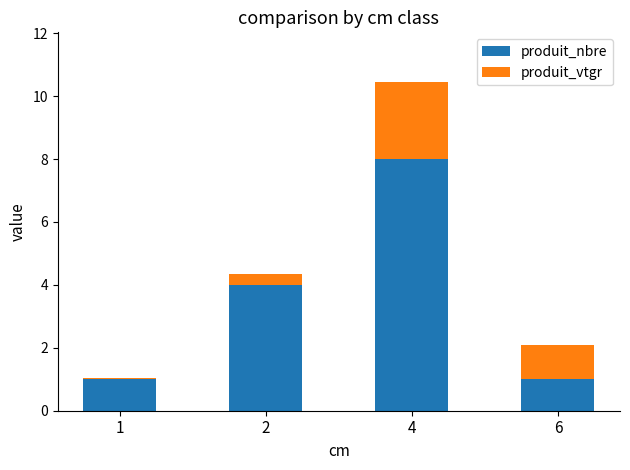

How many series are shown in this chart?

2